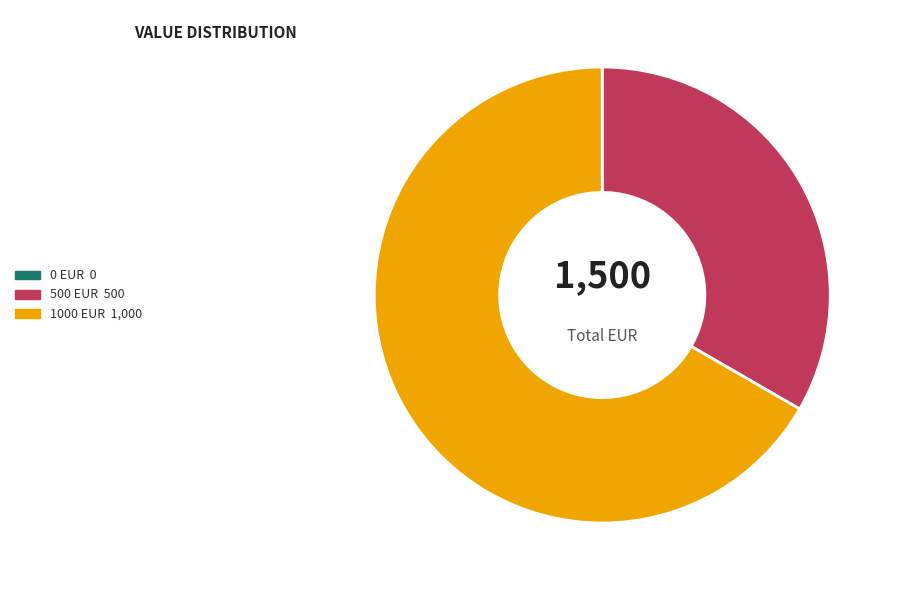

Does any single category account for the majority?

Yes